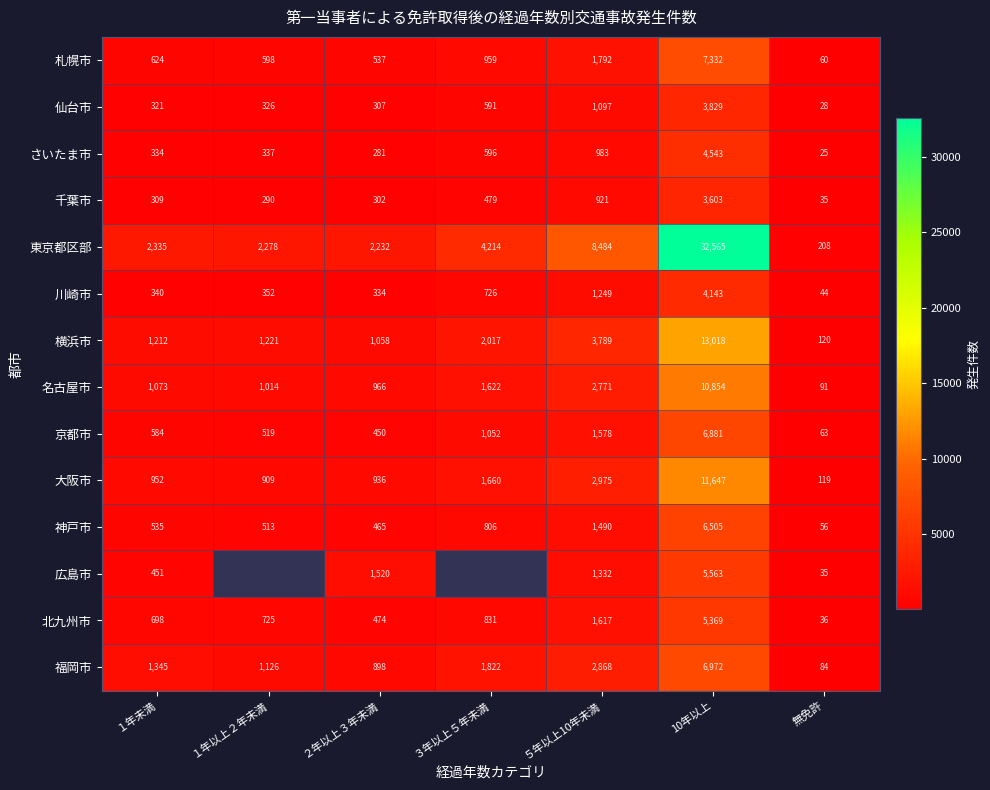

What is the difference between the highest and lowest values at 10年以上?

28962